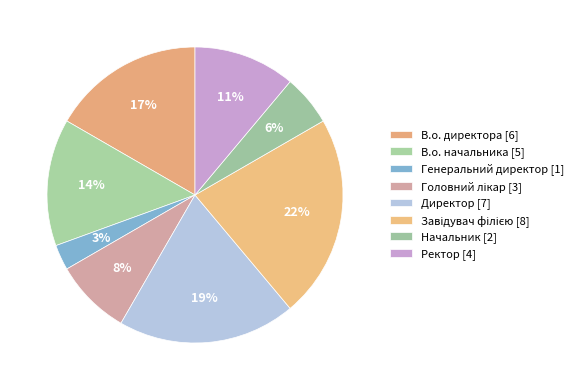

How much of the chart is everything except Директор?

80.6%